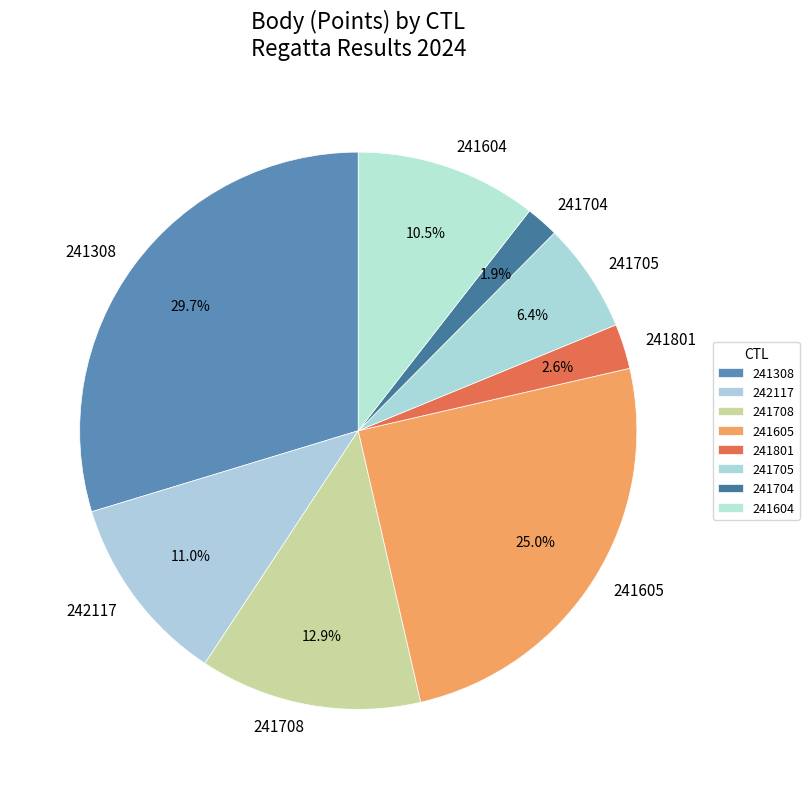

What percentage is NOT represented by 241704?

98.1%